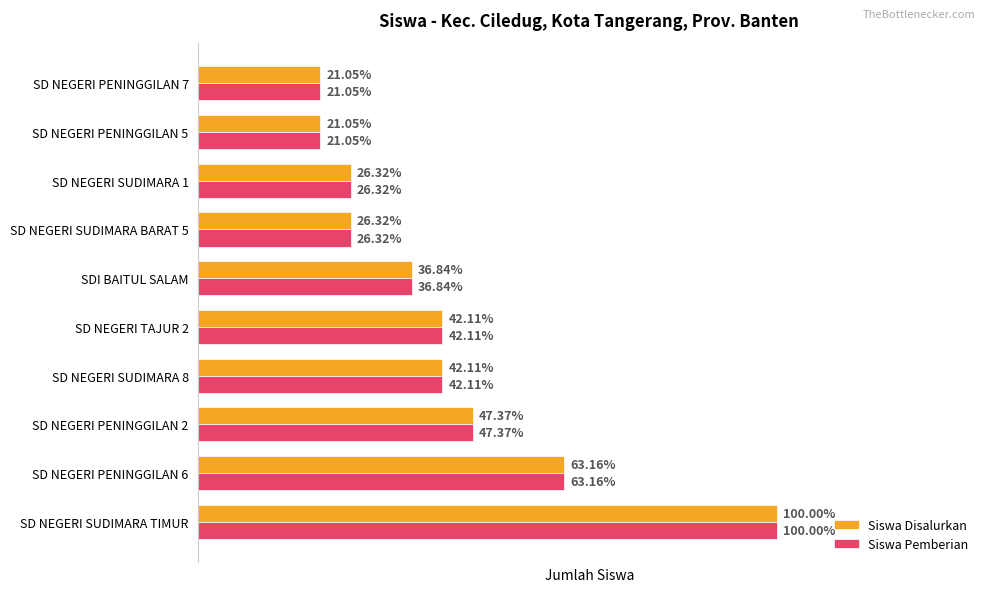

What are all the series names shown in the legend?

Siswa Disalurkan, Siswa Pemberian